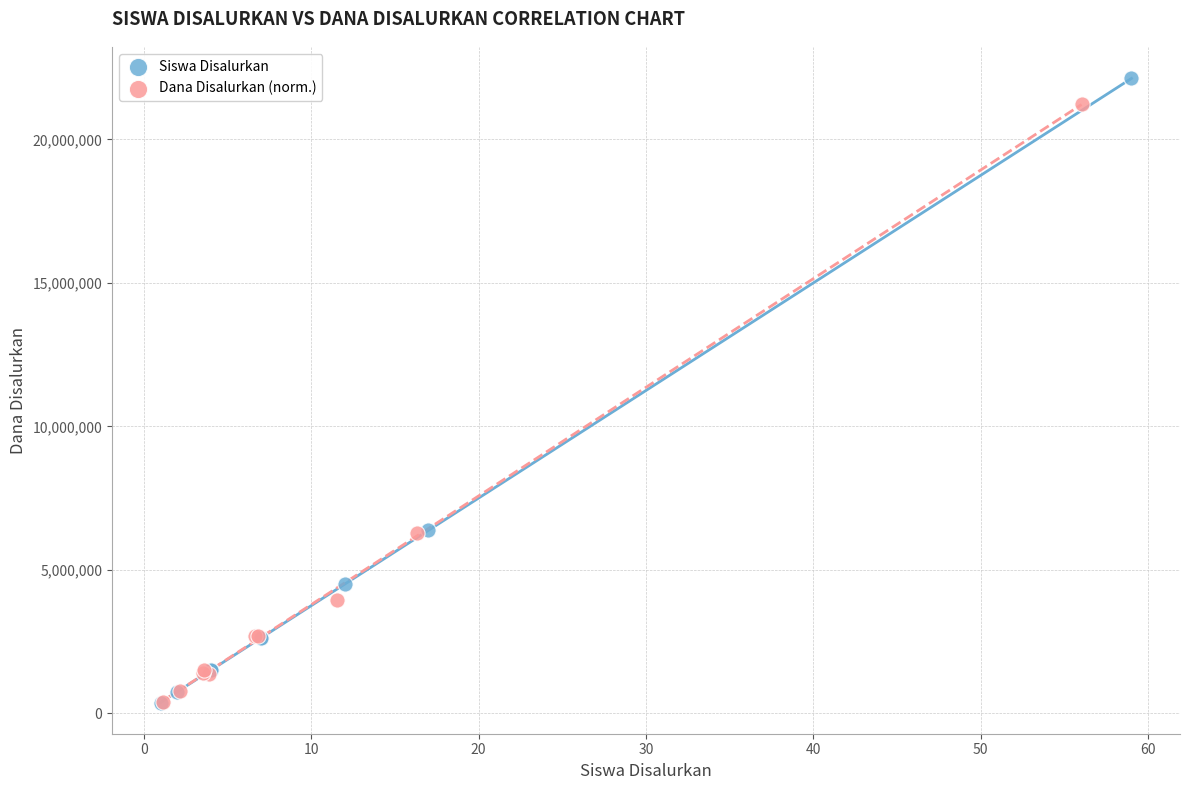

Which series has the largest Y range (max minus min)?

Siswa Disalurkan